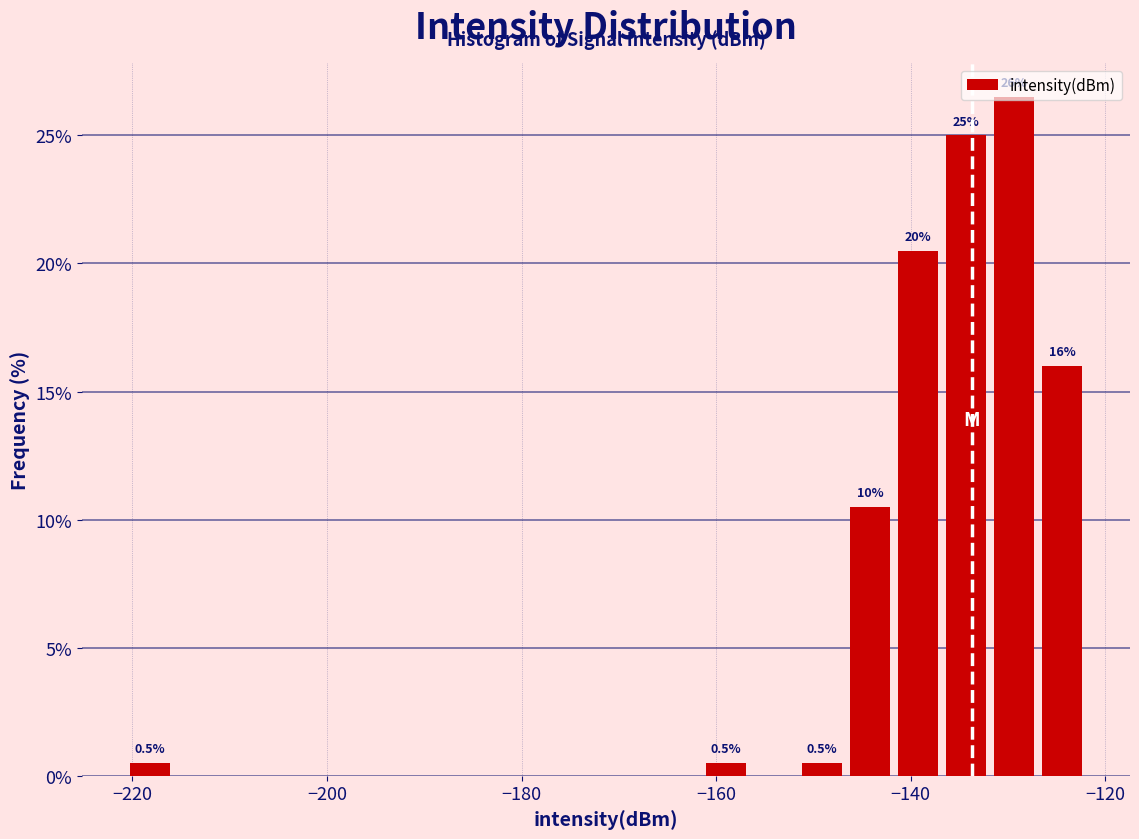

Read against the x-axis, roughly where is the centre of the tallest bar?

-130